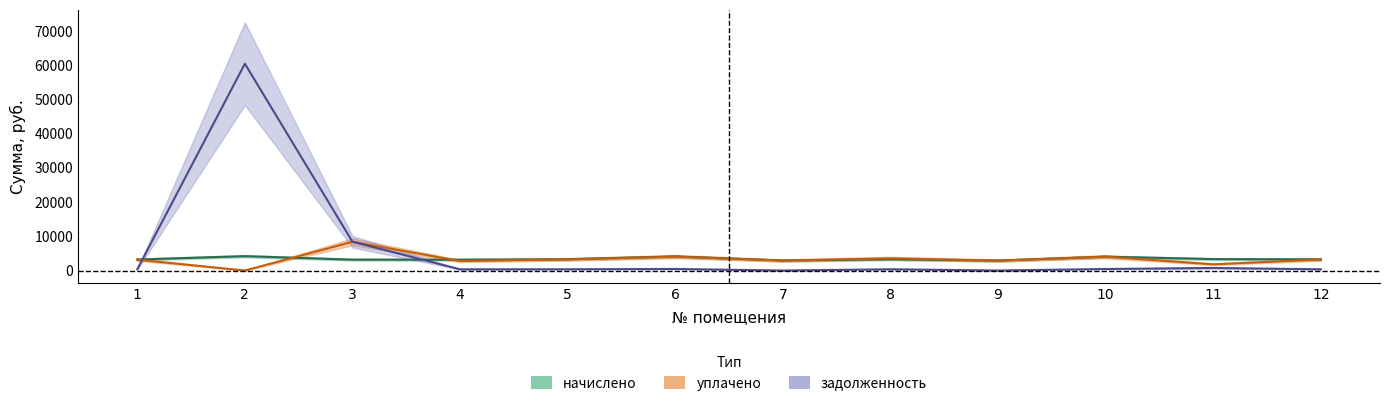

At which category does задолженность reach its first local valley?

4